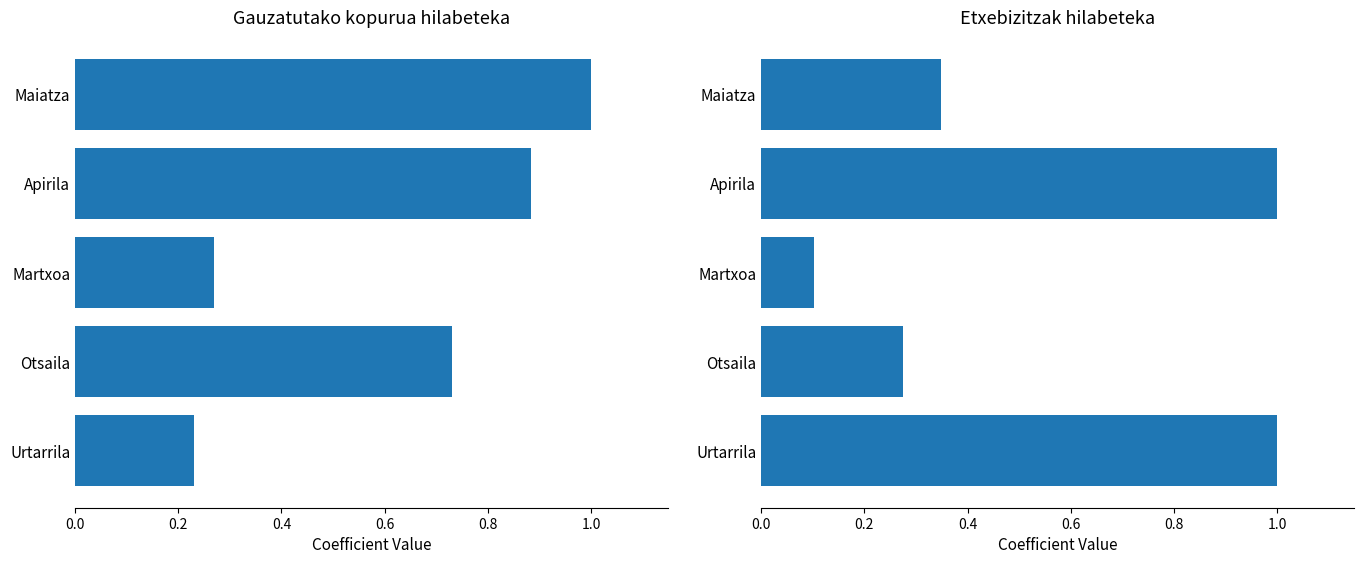

What is the greatest value displayed?

1.0